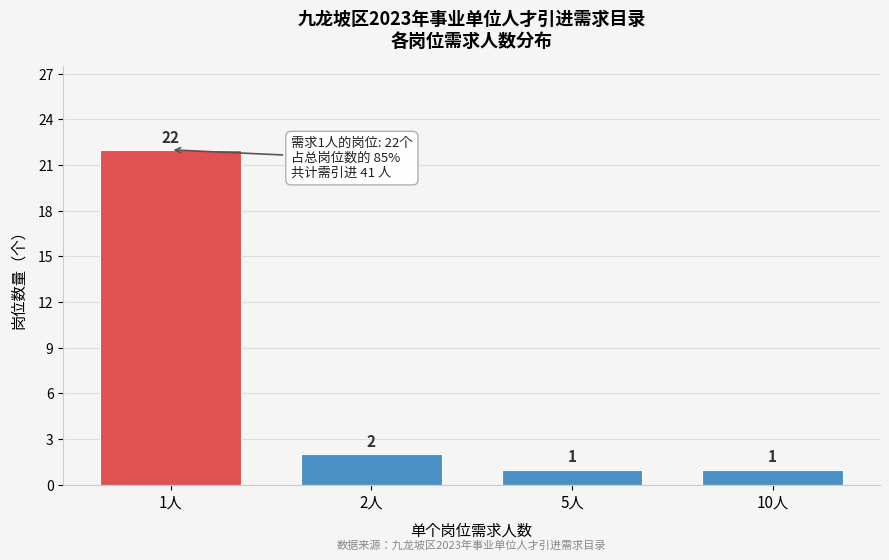

Reading right to left, list all the values displayed in this chart.

10人=1	5人=1	2人=2	1人=22